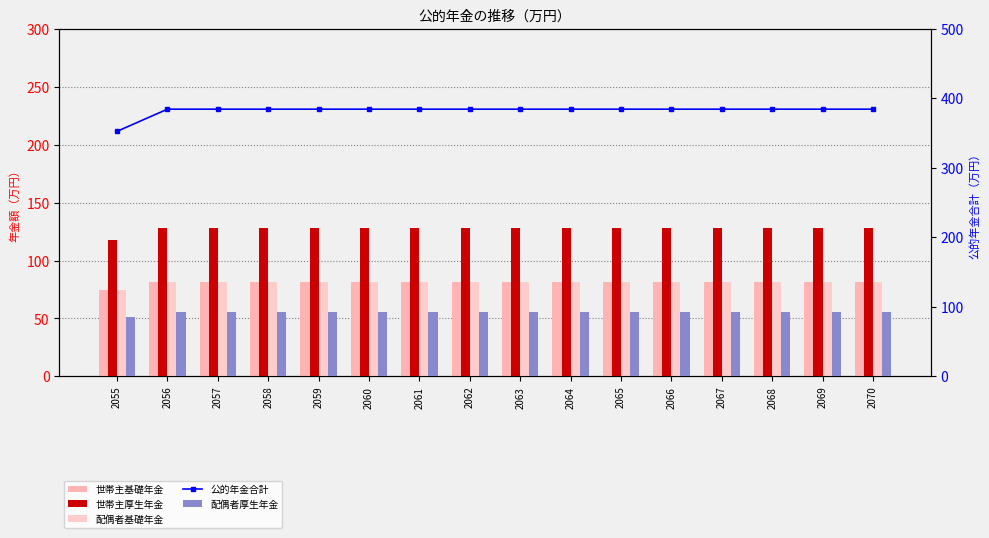

At which label is 世帯主厚生年金 closest to 122?

2055